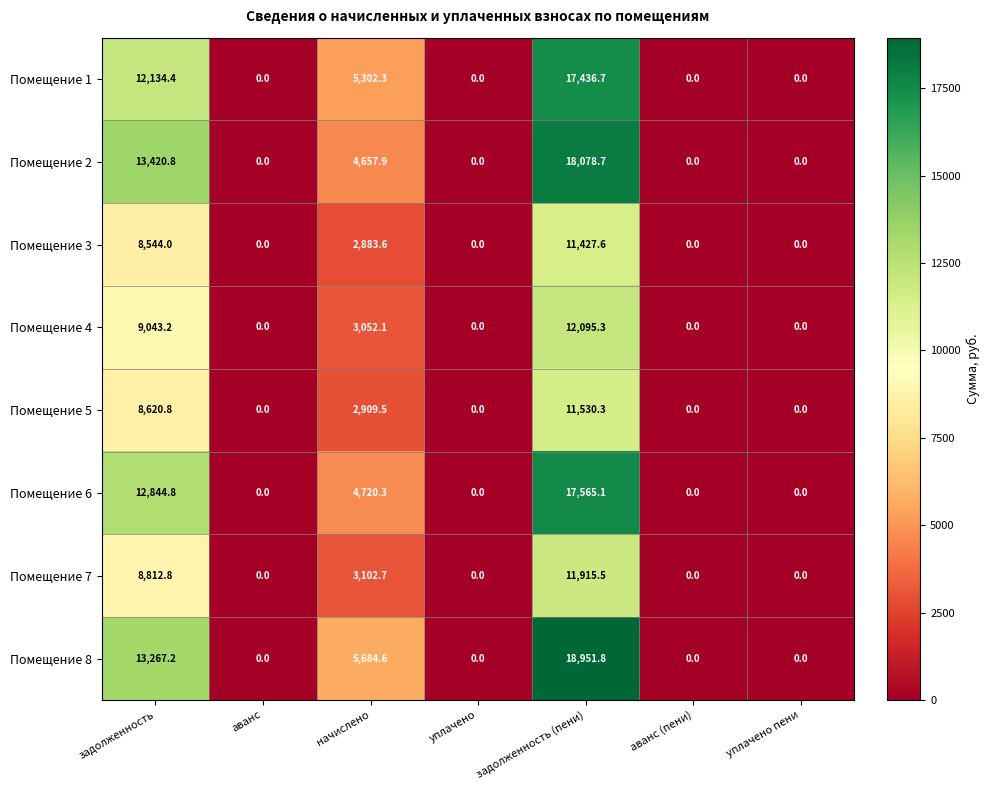

At задолженность, list the series in order from smallest to largest.

Помещение 3, Помещение 5, Помещение 7, Помещение 4, Помещение 1, Помещение 6, Помещение 8, Помещение 2